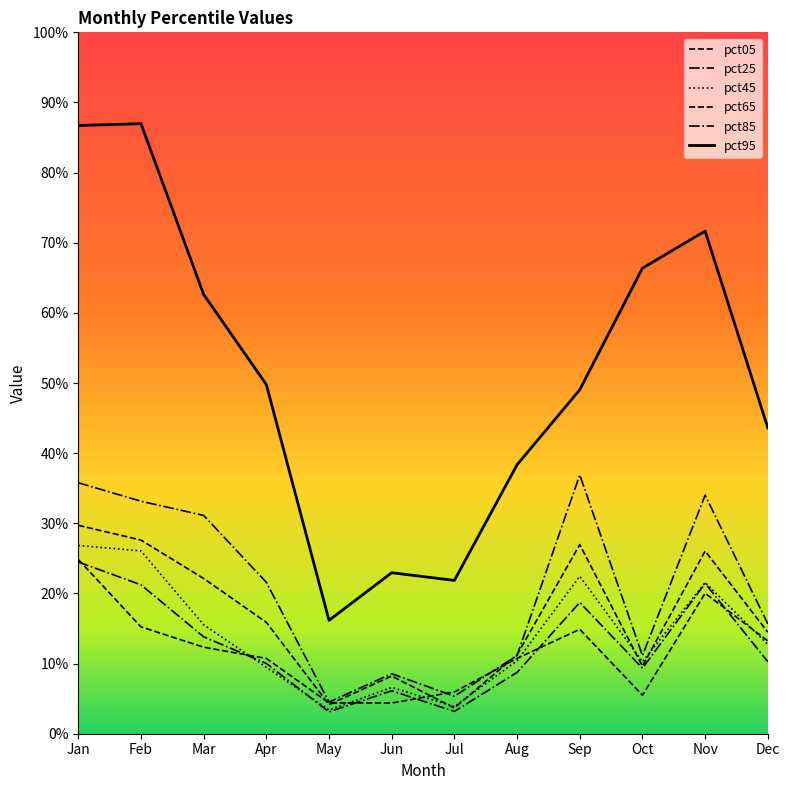

Does the chart have visible grid lines?

No